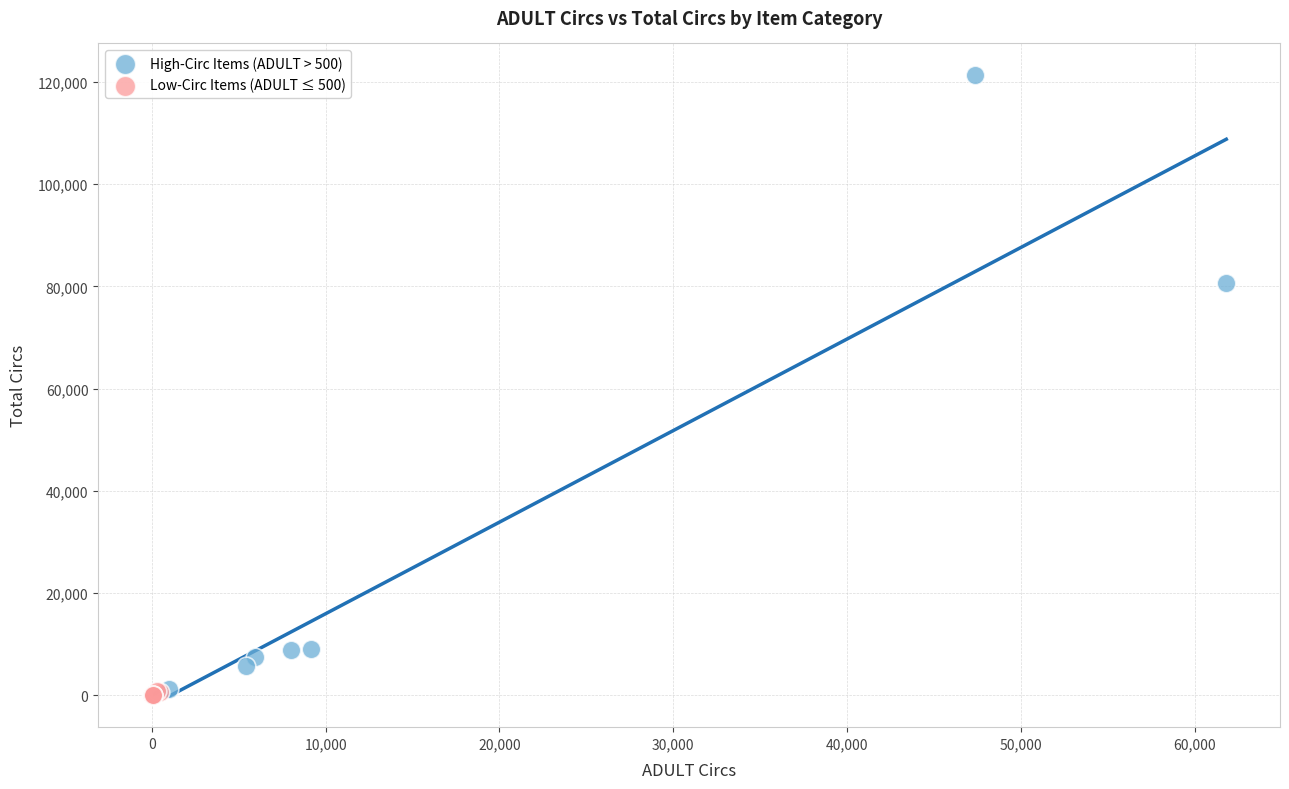

What are all the series names shown in the legend?

High-Circ Items (ADULT > 500), Low-Circ Items (ADULT ≤ 500)